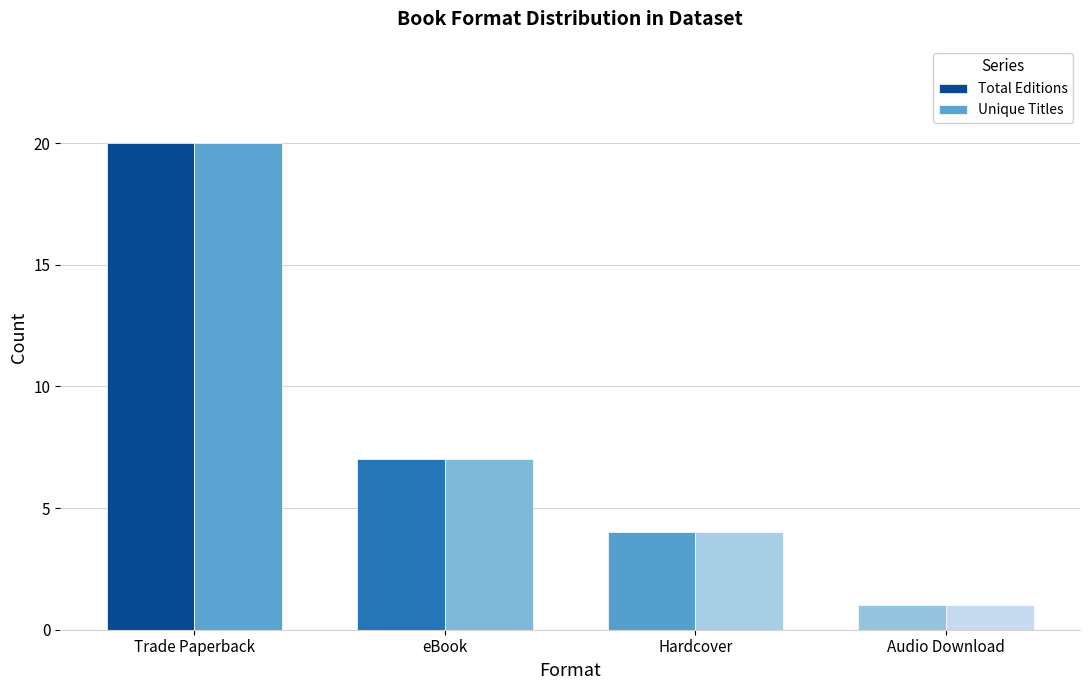

What is the label of the 1st bar from the right?

Audio Download